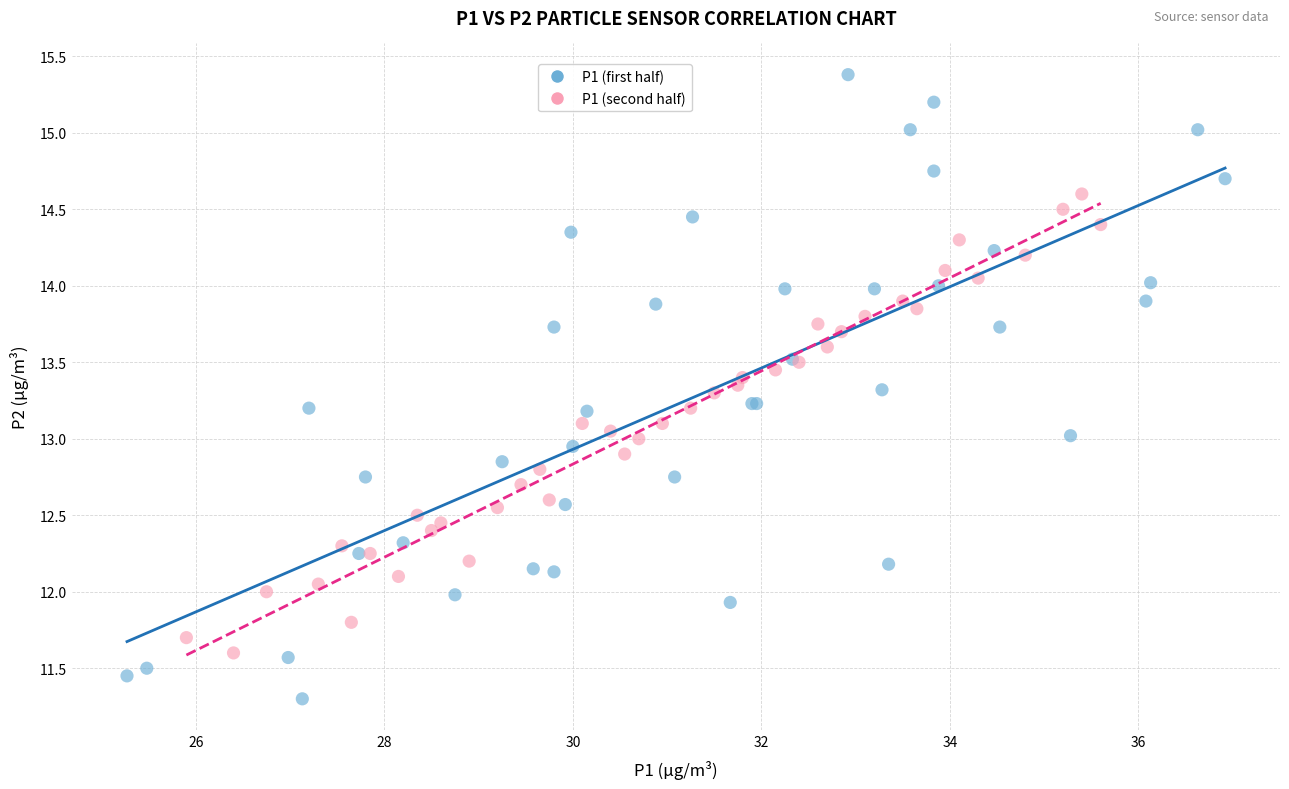

Which series has the largest Y range (max minus min)?

P1 (first half)